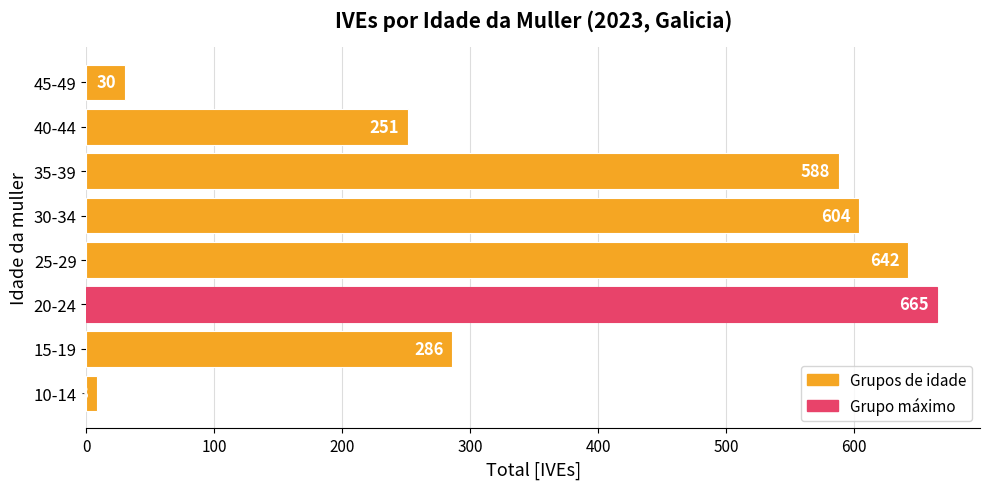

Reading bottom to top, transcribe all the data shown in this chart.

8	286	665	642	604	588	251	30